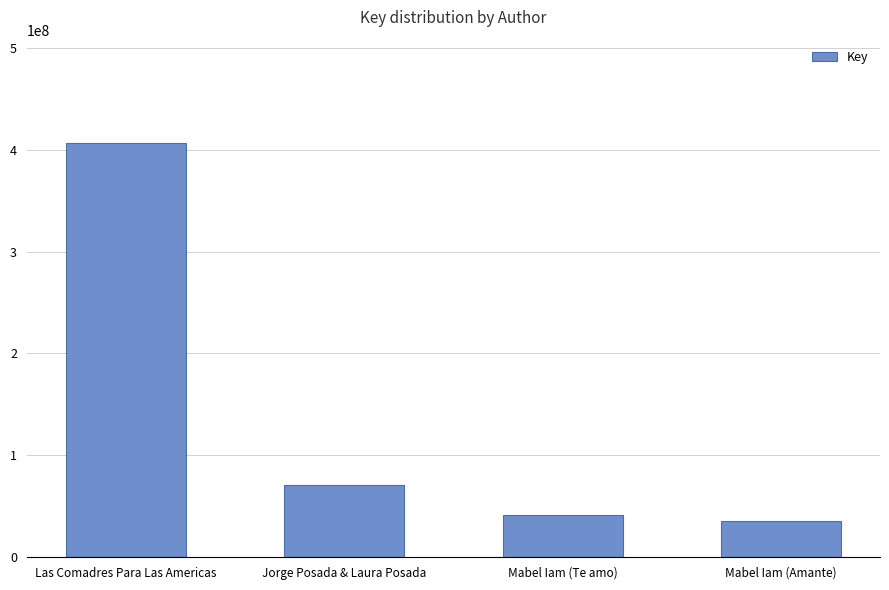

What is the ratio of the value at Jorge Posada & Laura Posada to the value at Las Comadres Para Las Americas?

0.2